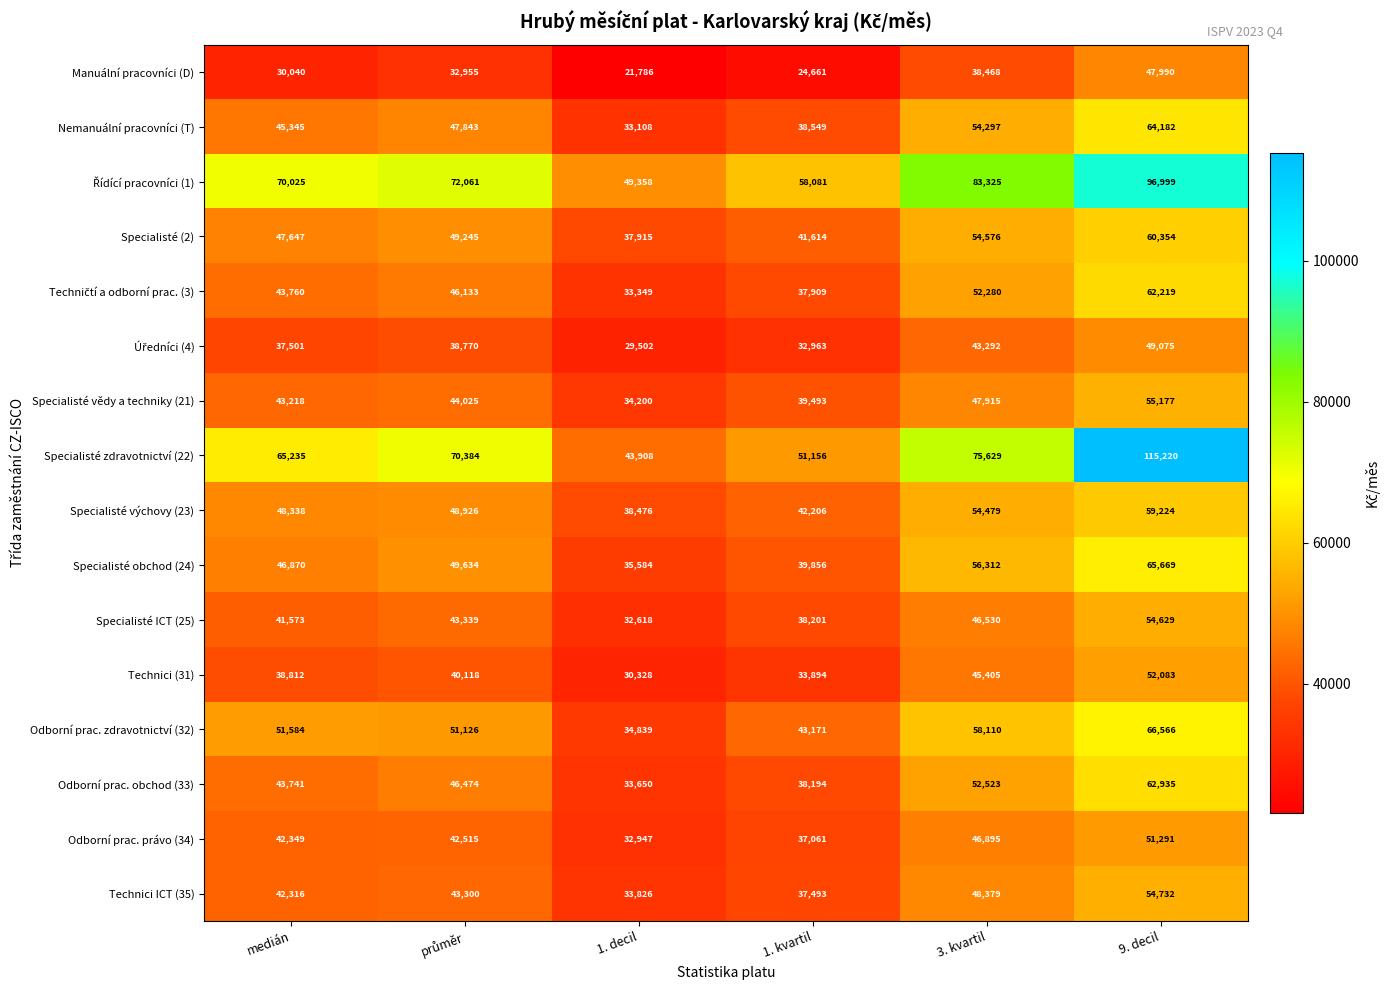

What is the greatest value displayed?

115220